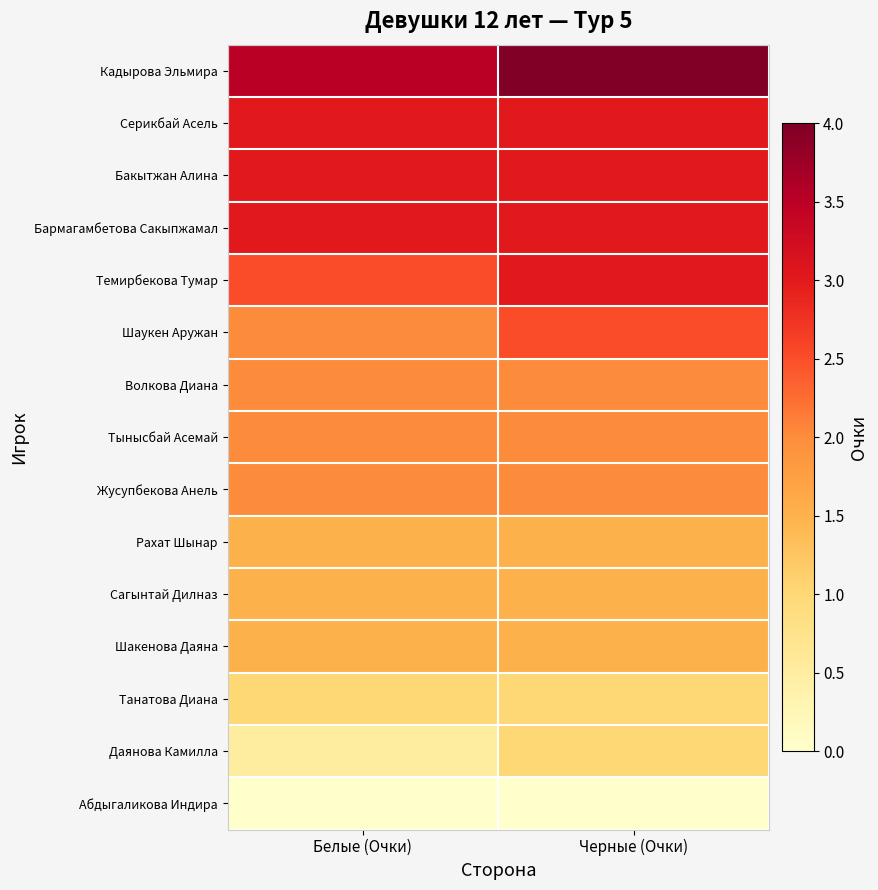

List the series in order of their peak value, lowest first.

Абдыгаликова Индира, Танатова Диана, Даянова Камилла, Рахат Шынар, Сагынтай Дилназ, Шакенова Даяна, Волкова Диана, Тынысбай Асемай, Жусупбекова Анель, Шаукен Аружан, Серикбай Асель, Бакытжан Алина, Бармагамбетова Сакыпжамал, Темирбекова Тумар, Кадырова Эльмира